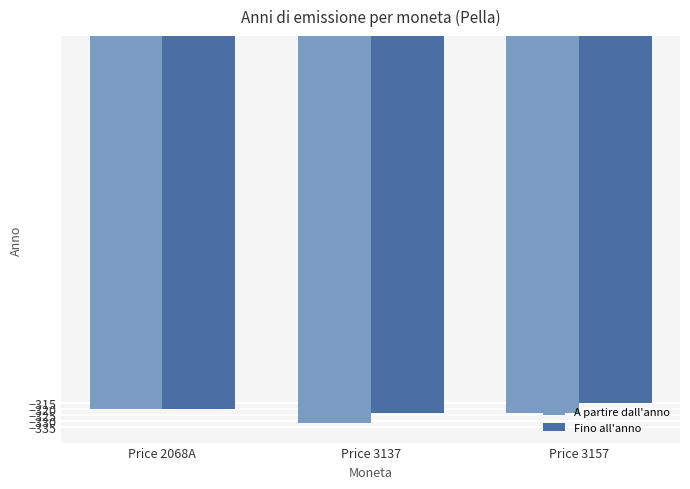

What is the maximum value for Fino all'anno?

-315